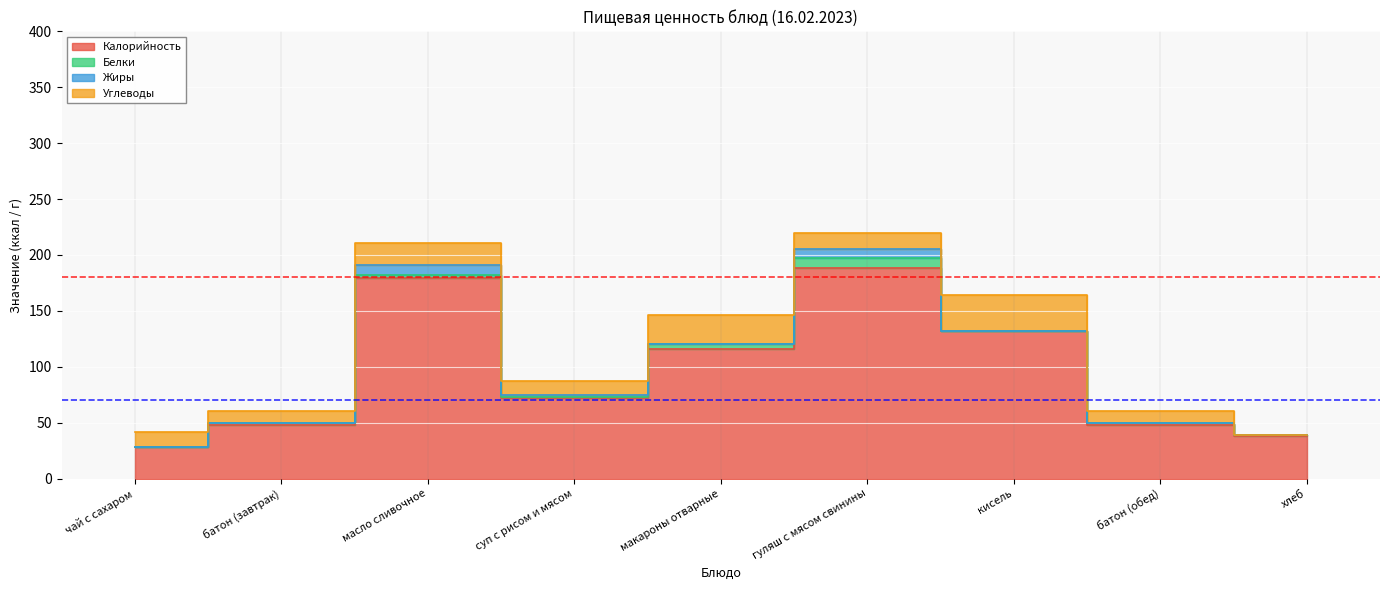

How many interior local valleys does the Углеводы series have?

3